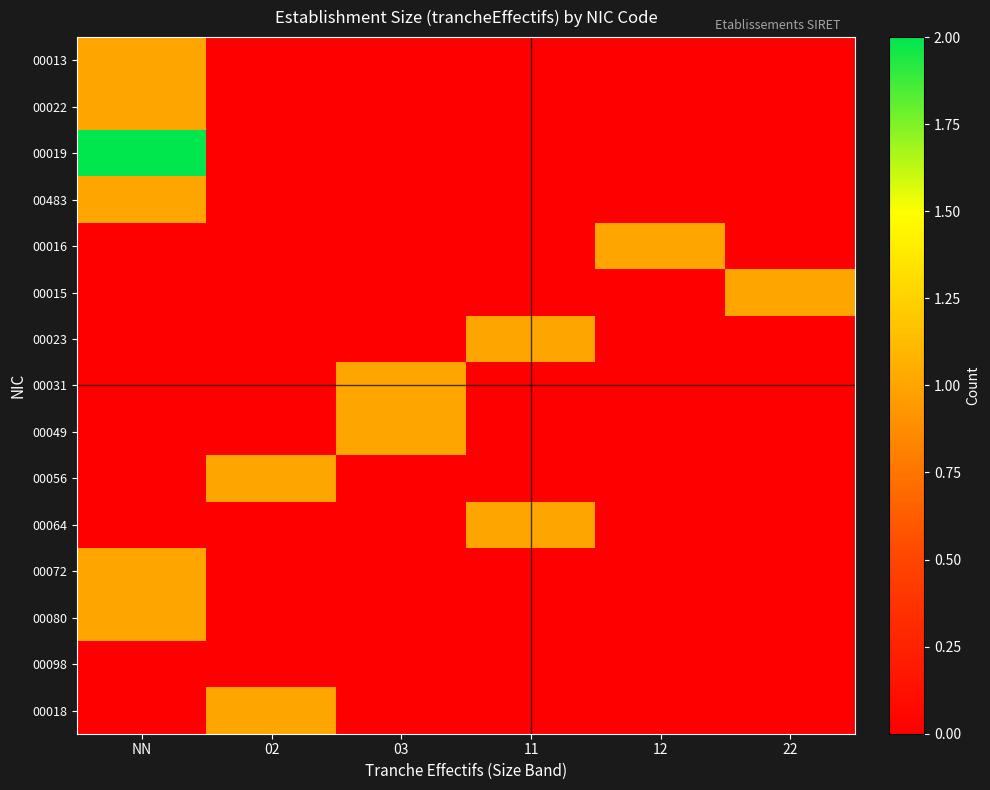

Reading left to right, extract all data points from this chart.

00013: NN=1	02=0	03=0	11=0	12=0	22=0
00022: NN=1	02=0	03=0	11=0	12=0	22=0
00019: NN=2	02=0	03=0	11=0	12=0	22=0
00483: NN=1	02=0	03=0	11=0	12=0	22=0
00016: NN=0	02=0	03=0	11=0	12=1	22=0
00015: NN=0	02=0	03=0	11=0	12=0	22=1
00023: NN=0	02=0	03=0	11=1	12=0	22=0
00031: NN=0	02=0	03=1	11=0	12=0	22=0
00049: NN=0	02=0	03=1	11=0	12=0	22=0
00056: NN=0	02=1	03=0	11=0	12=0	22=0
00064: NN=0	02=0	03=0	11=1	12=0	22=0
00072: NN=1	02=0	03=0	11=0	12=0	22=0
00080: NN=1	02=0	03=0	11=0	12=0	22=0
00098: NN=0	02=0	03=0	11=0	12=0	22=0
00018: NN=0	02=1	03=0	11=0	12=0	22=0